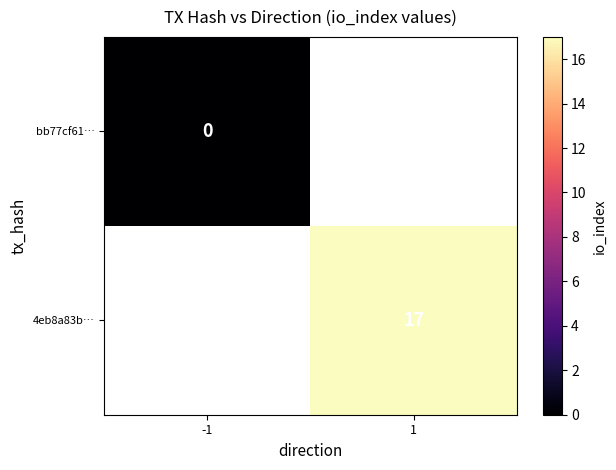

Is it true that 4eb8a83b… equals 17 at 1?

True